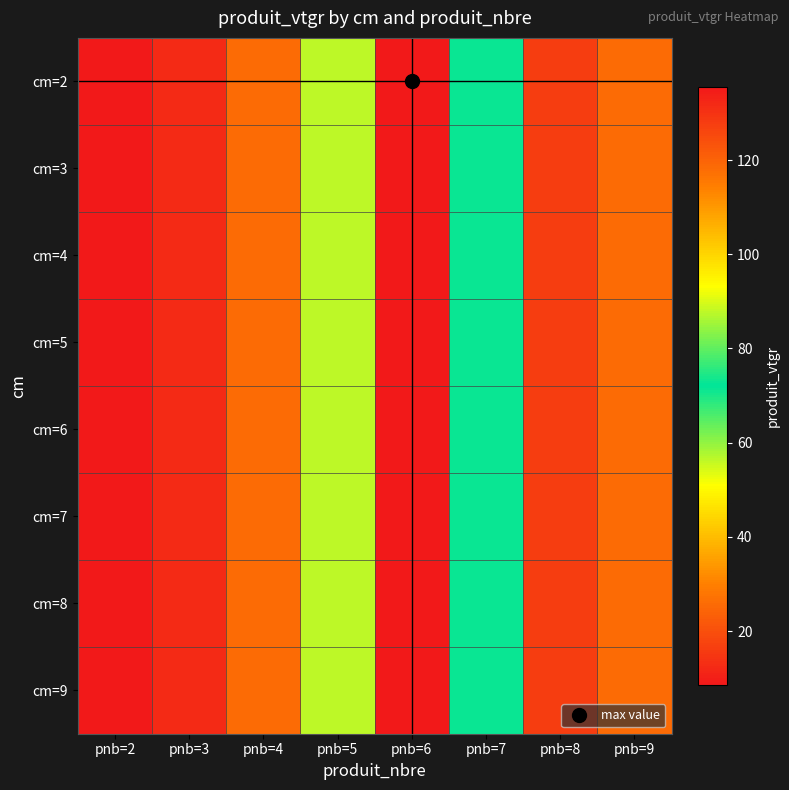

What is the total value across all series at pnb=2?

68.9